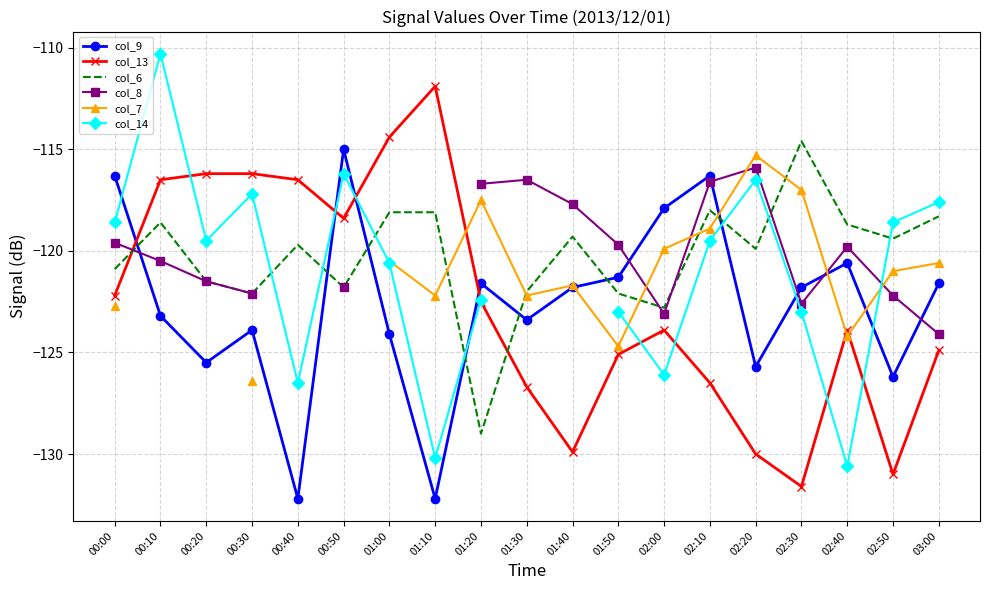

Is it true that col_9 equals -32.9 at 01:50?

False